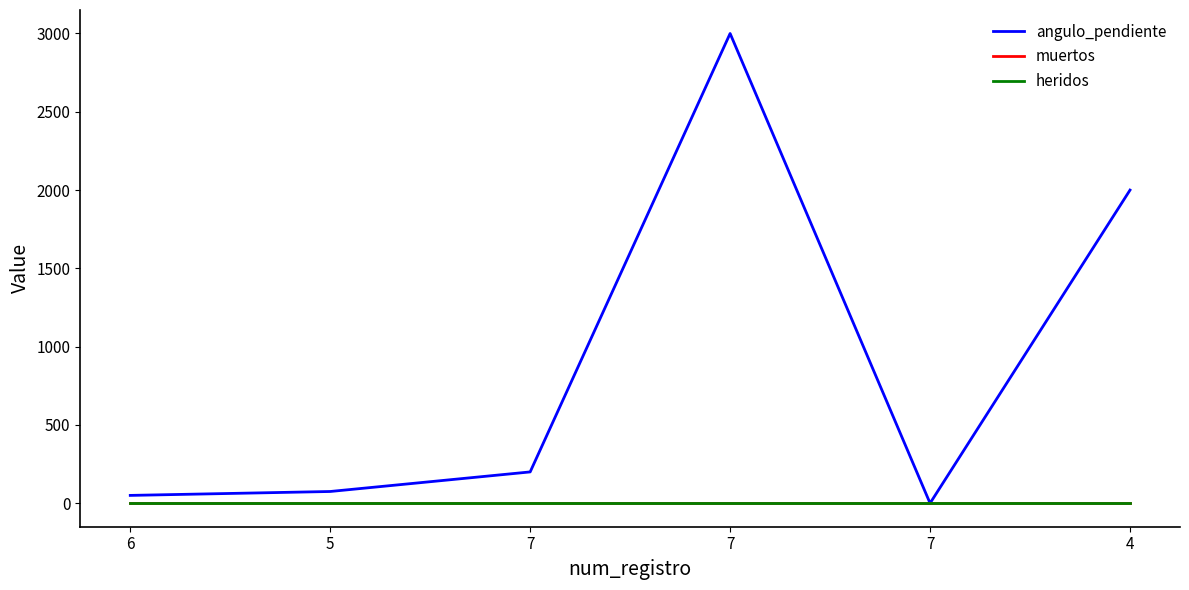

Is this an area chart (filled region under the line)?

No